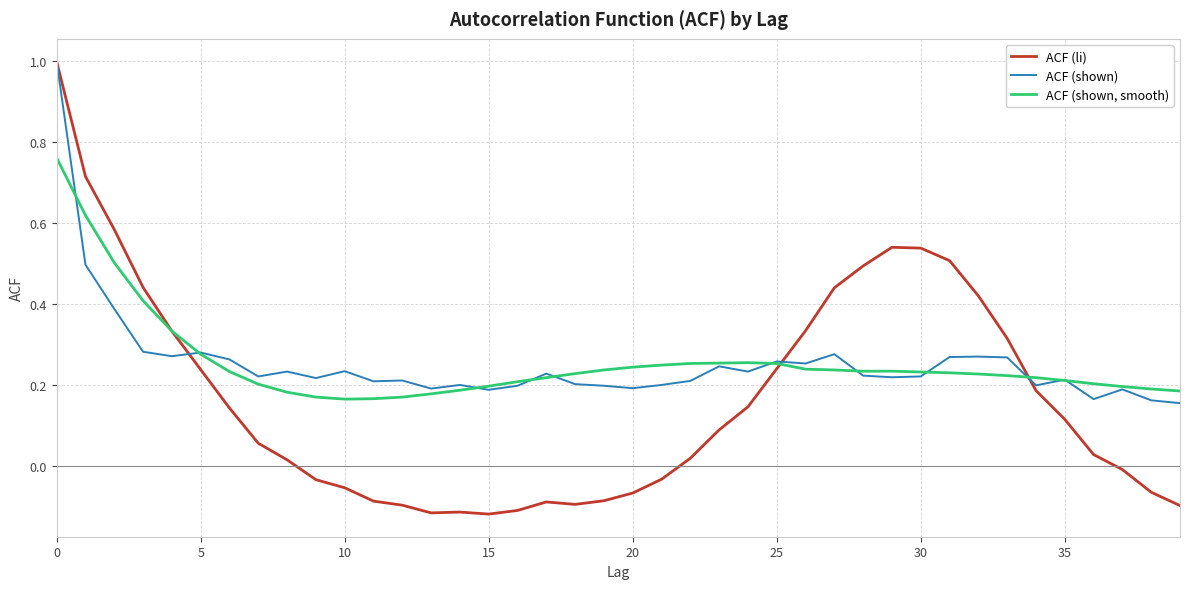

Which series has the largest range (max minus min)?

ACF (li)